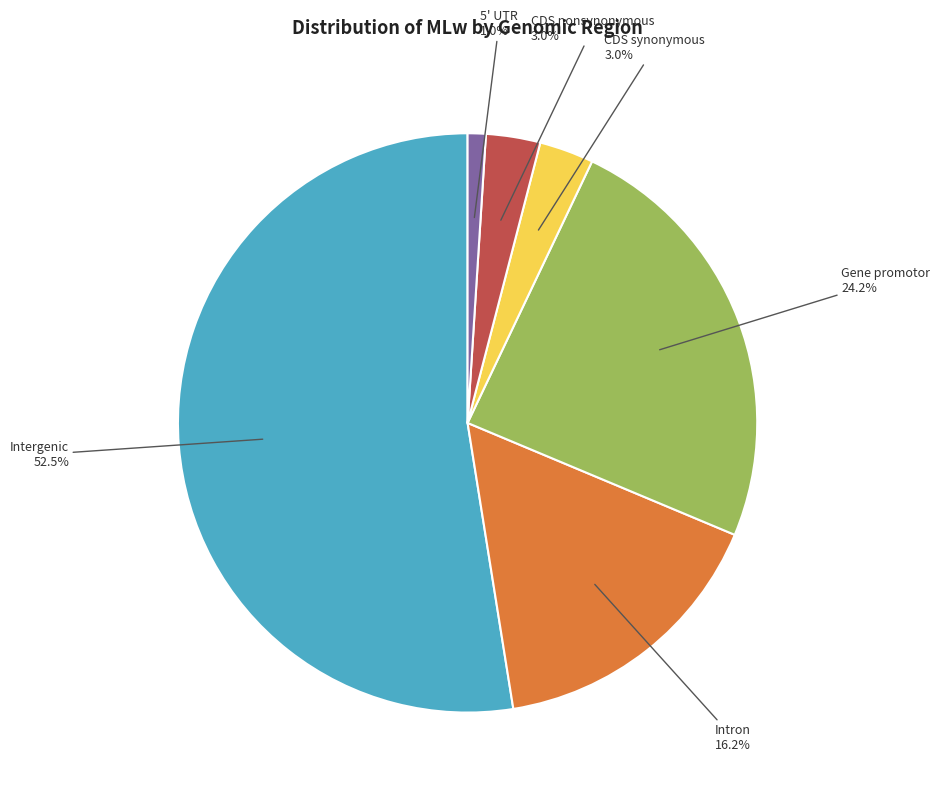

What is the smallest slice in the pie chart?

5' UTR